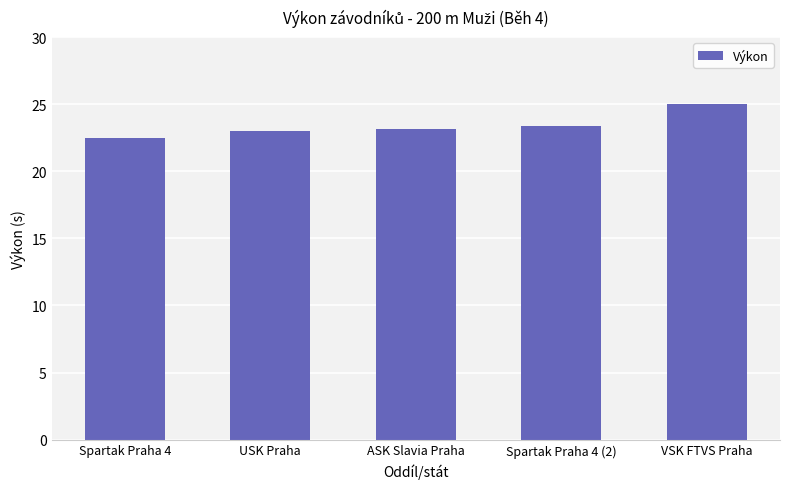

What is the maximum value shown in the chart?

25.0